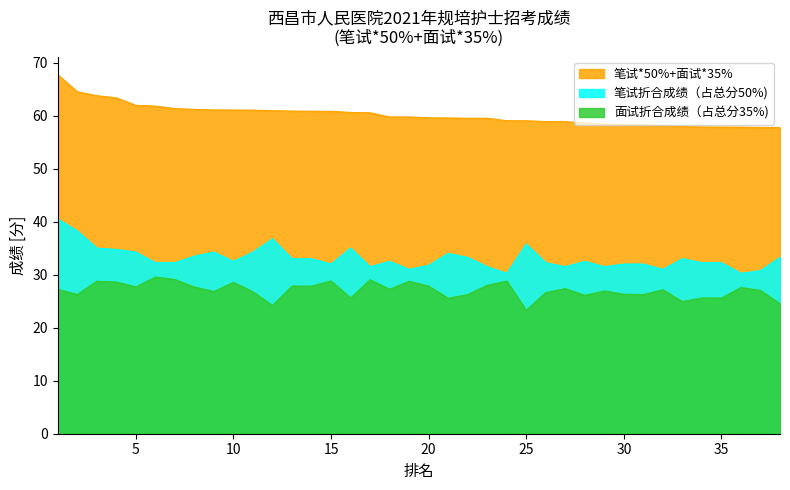

How many series are shown in this chart?

3